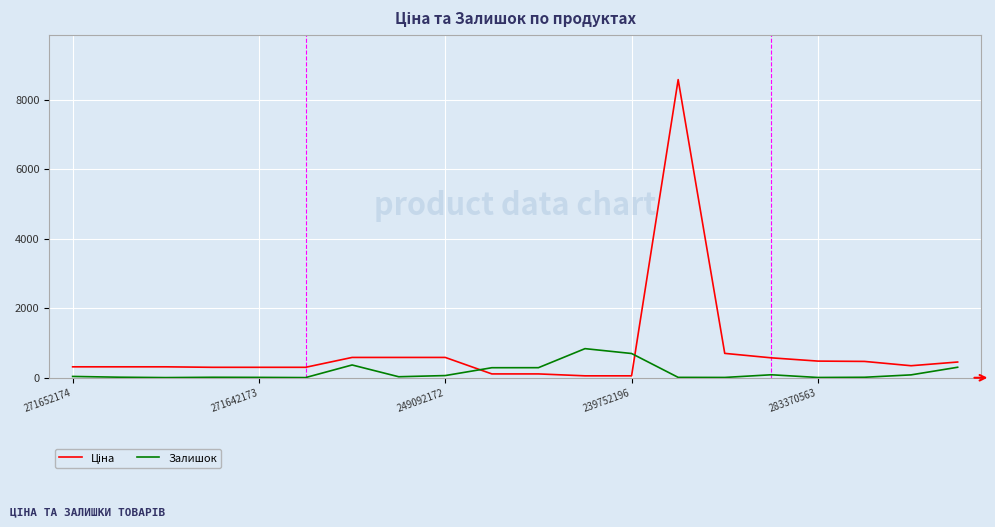

What is the greatest value displayed?

8581.1